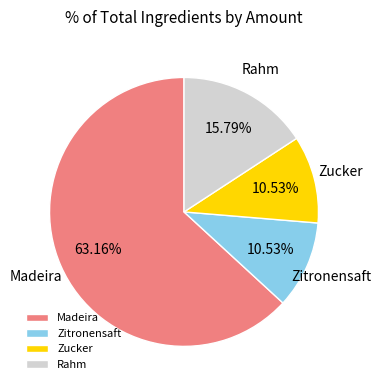

What percentage do Zucker and Zitronensaft together represent?

21.1%